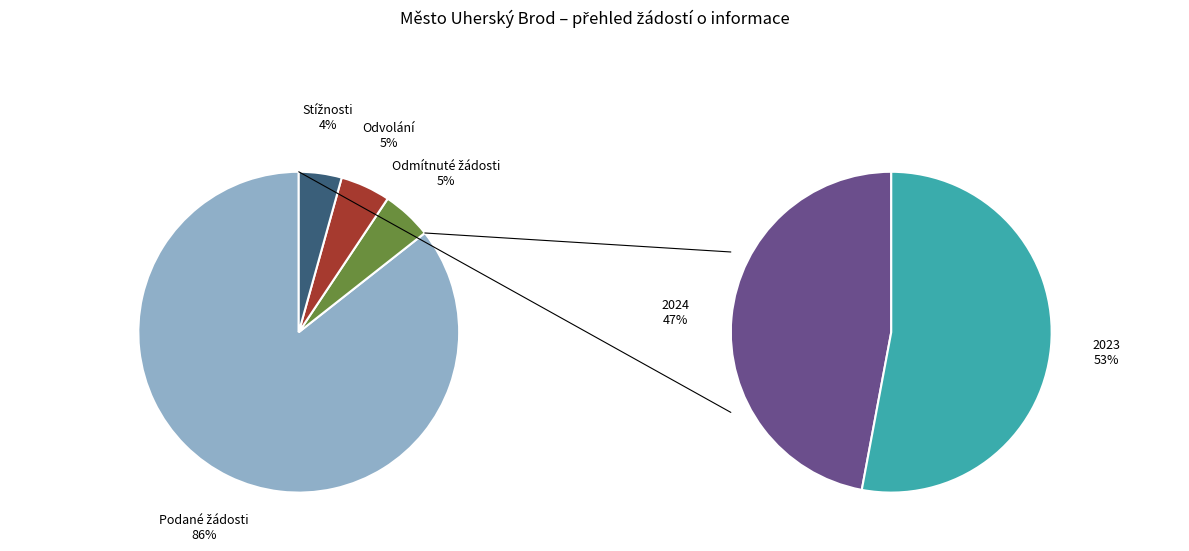

To the nearest percent, what is the combined percentage of Počet podaných žádostí 2023 and Počet odvolání 2023?

46%